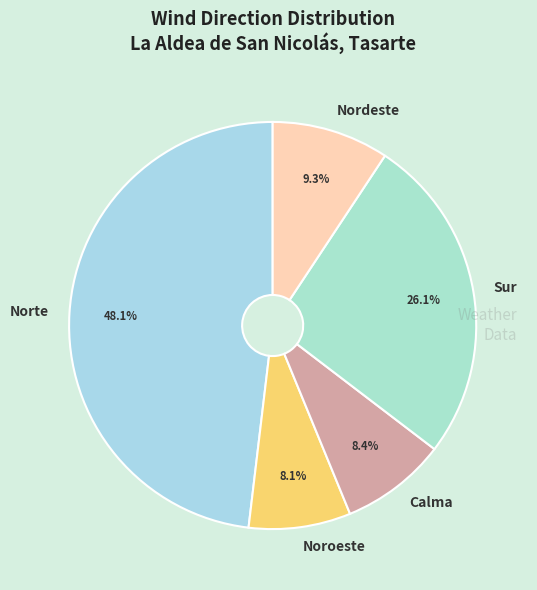

How many segments does this pie chart have?

5